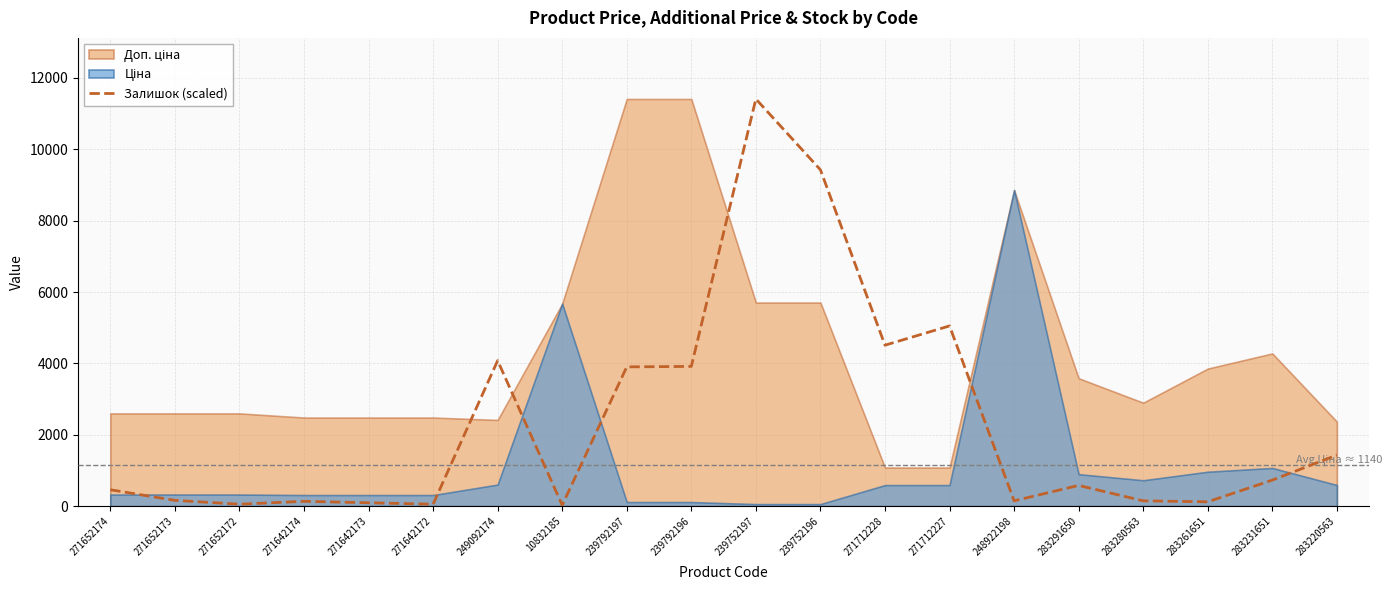

How many lines are shown in the chart?

1